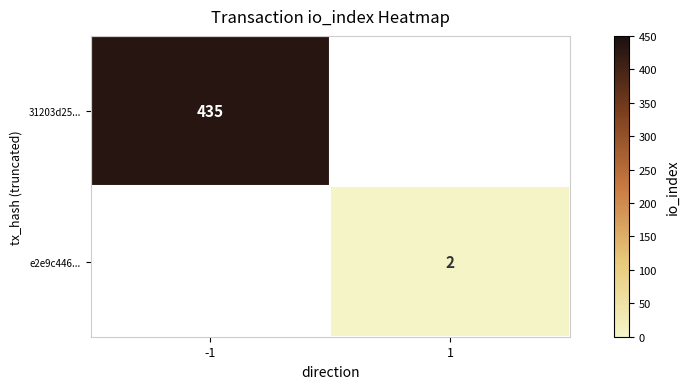

At how many categories does at least one series exceed 14?

1